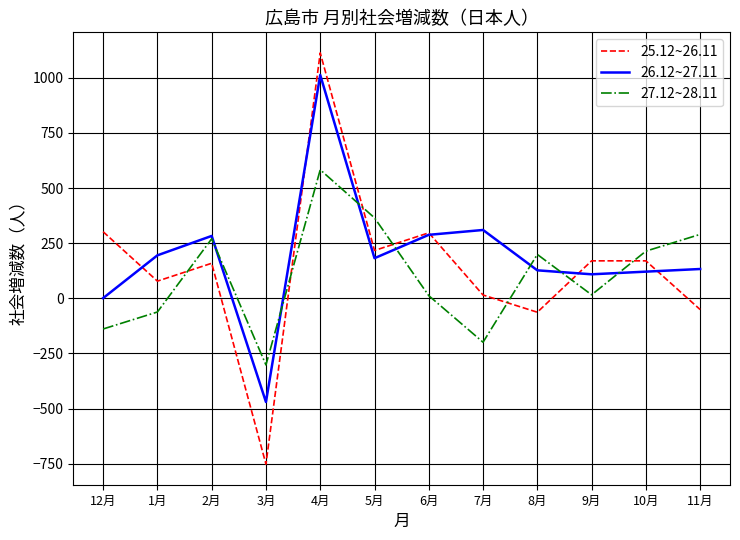

Is the value of 25.12~26.11 at 1月 greater than the value of 26.12~27.11 at 12月?

Yes